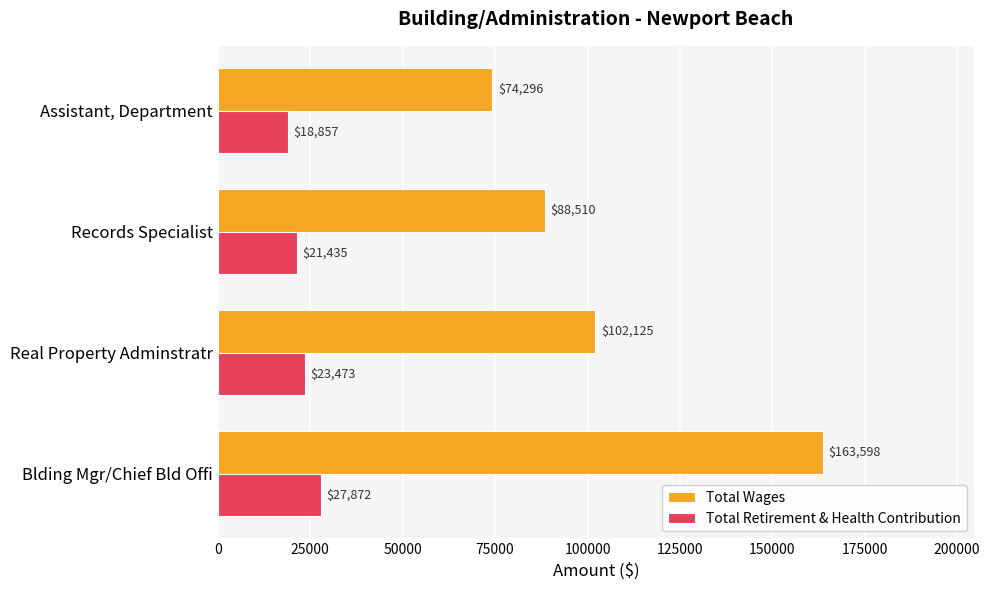

The Total Retirement & Health Contribution series shows 27872 at Blding Mgr/Chief Bld Offi. True or false?

True